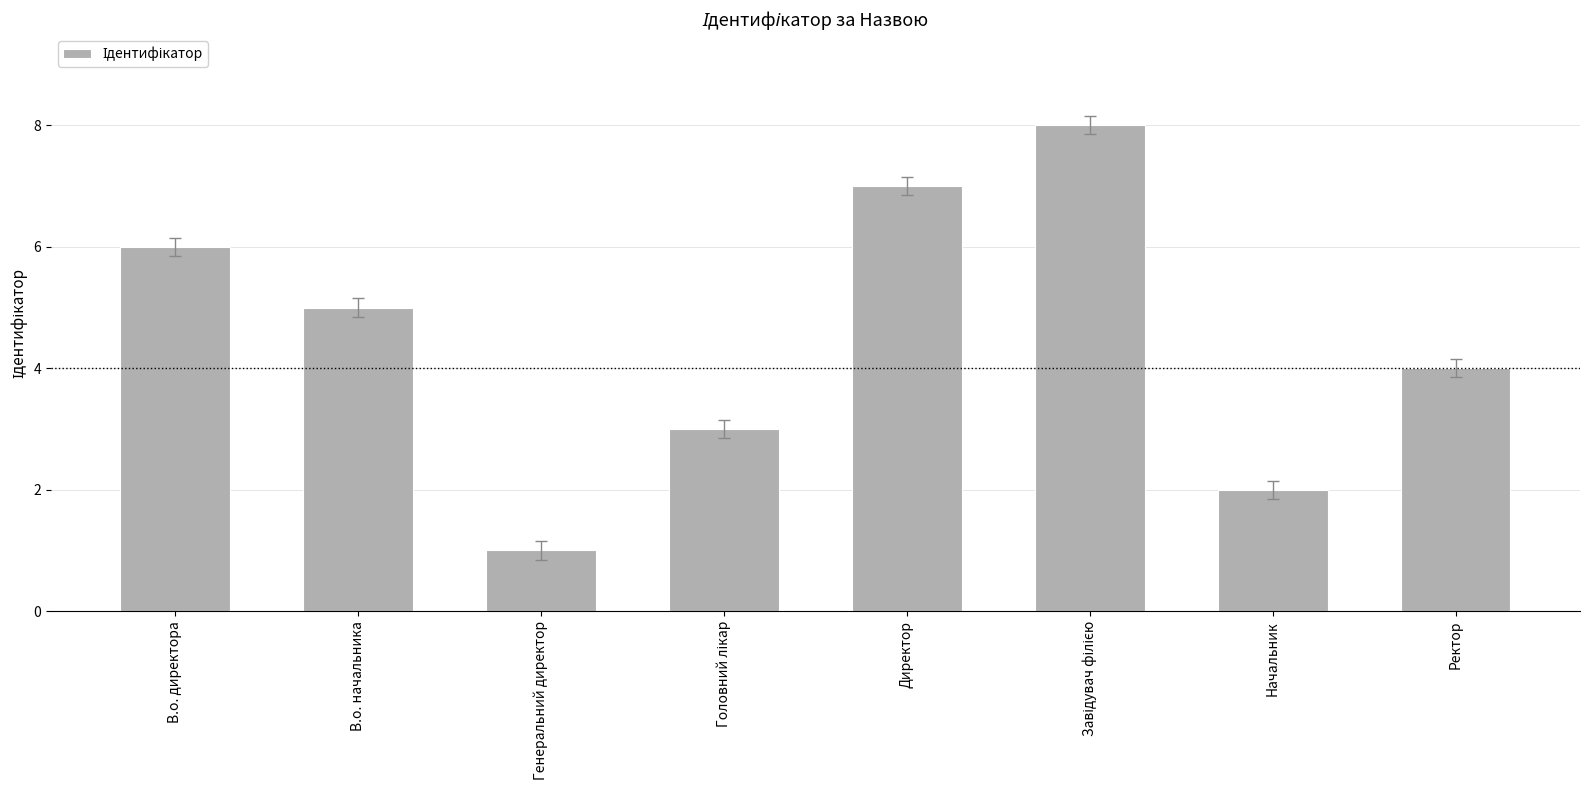

What is the difference between the second highest and second lowest values?

5